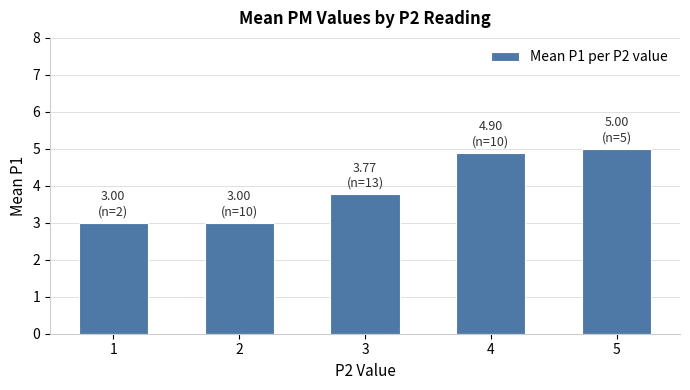

Approximately how many times larger is the value at 3 compared to 4?

0.8